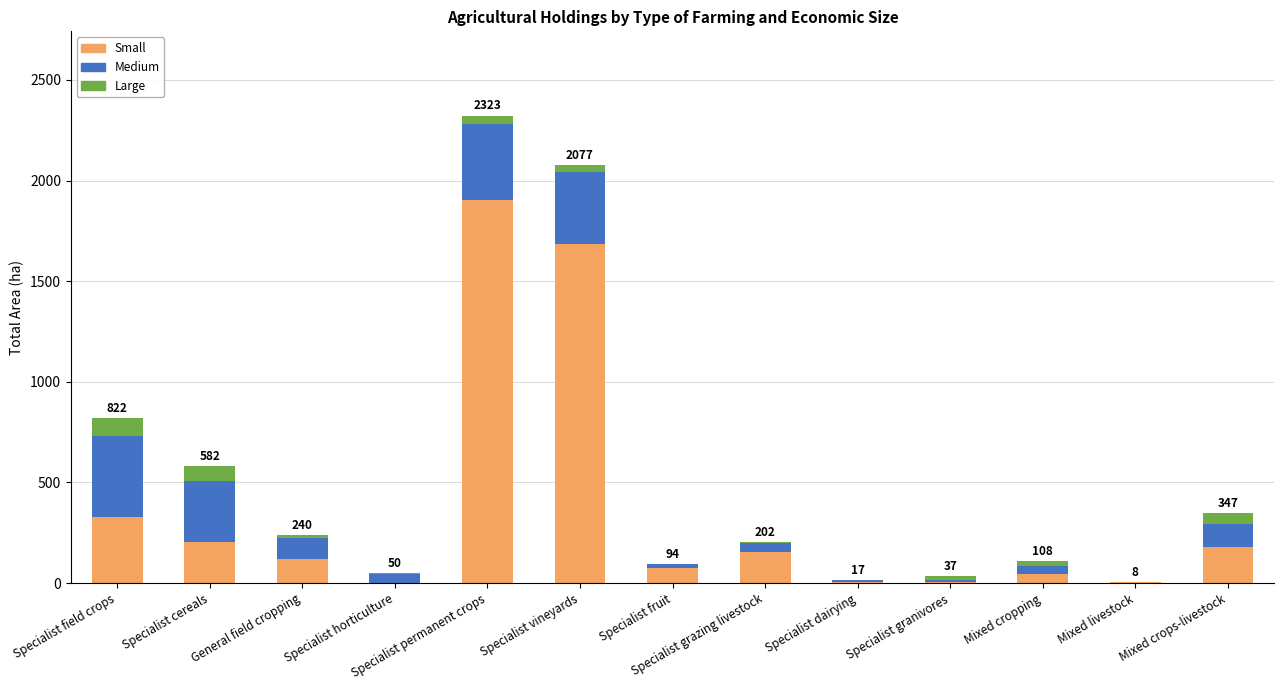

At which category is the sum across all series the highest?

Specialist permanent crops